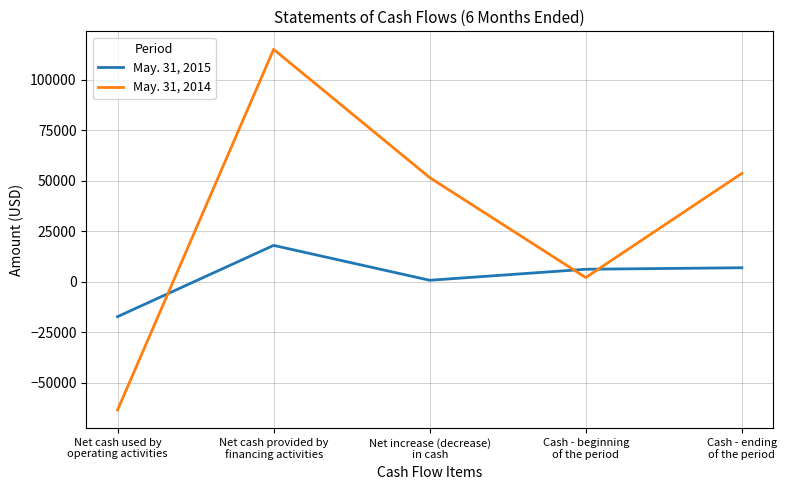

Where do May. 31, 2014 and May. 31, 2015 first cross each other?

Net cash used by
operating activities and Net cash provided by
financing activities